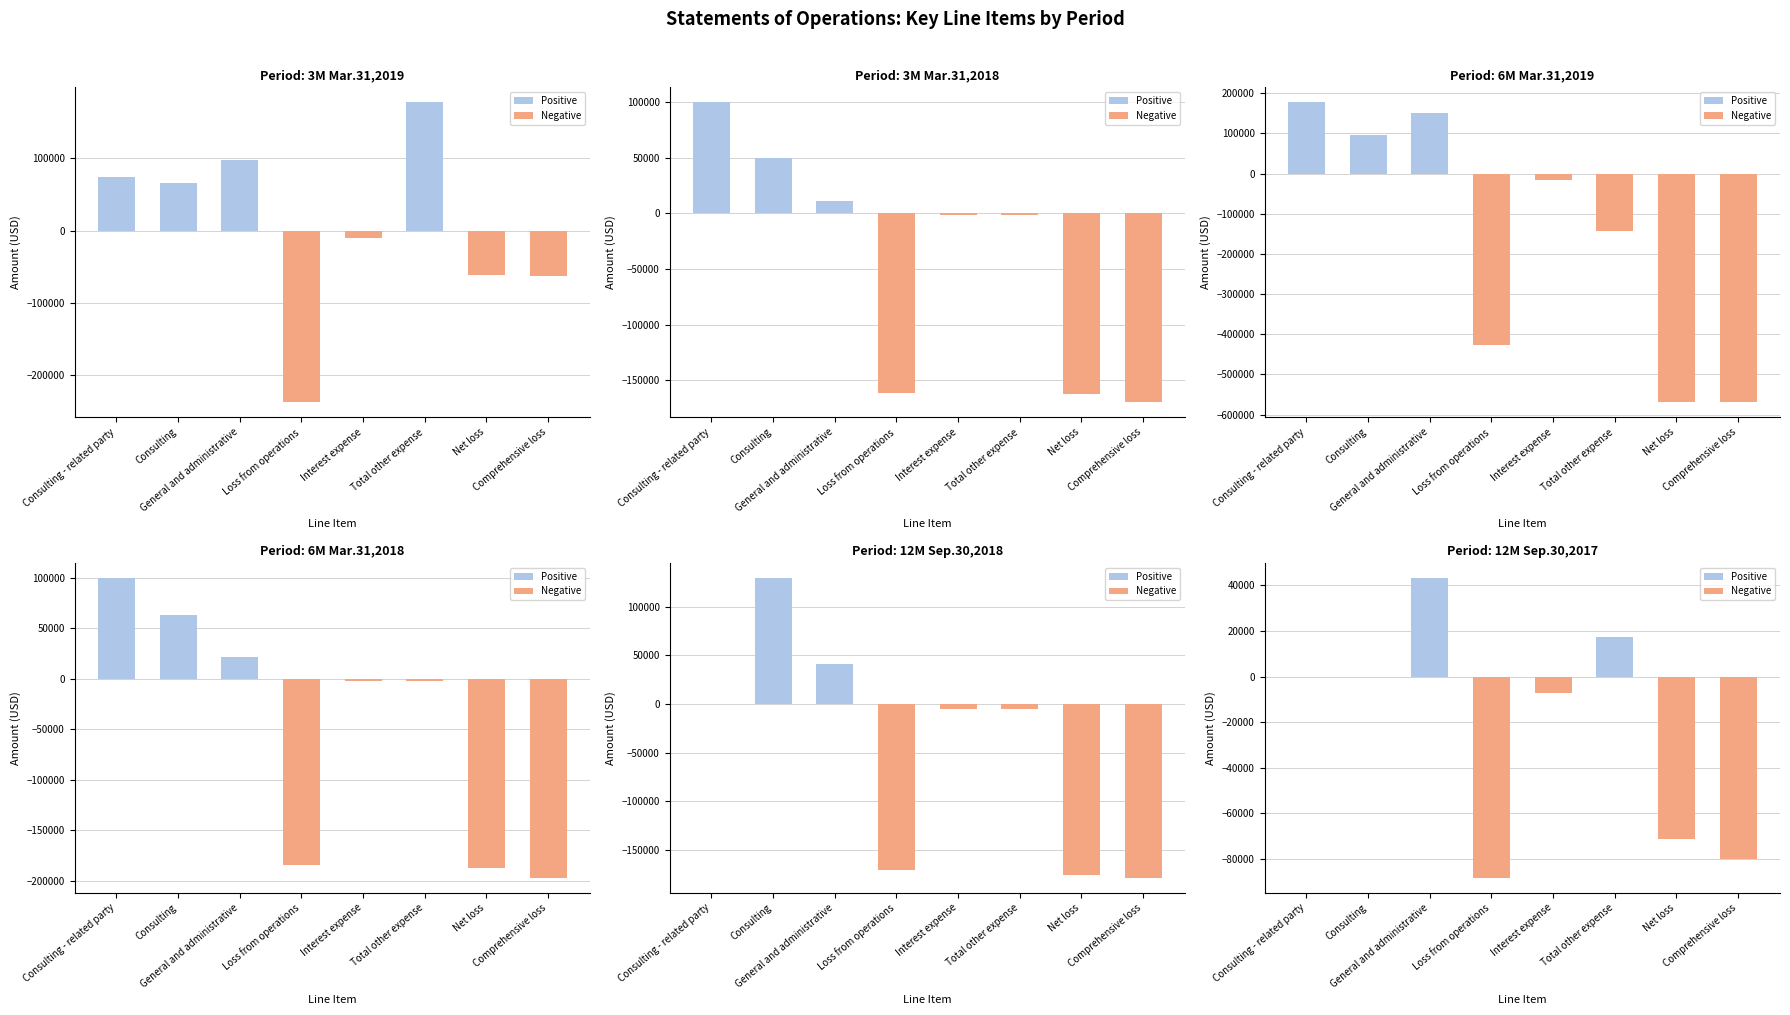

Reading left to right, transcribe all the data shown in this chart.

3M Mar.31,2019: 74193	65697	97405	-237295	-10220	177576	-61719	-63060
3M Mar.31,2018: 100000	50055	11256	-161311	-1287	-1287	-162598	-170001
6M Mar.31,2019: 177526	97197	152141	-426864	-16538	-142492	-569356	-567276
6M Mar.31,2018: 100000	63055	21651	-184706	-2604	-2604	-187310	-197068
12M Sep.30,2018: 0	129722	41164	-170886	-5147	-5147	-176033	-178593
12M Sep.30,2017: 0	0	43289	-88331	-7399	17226	-71105	-80005